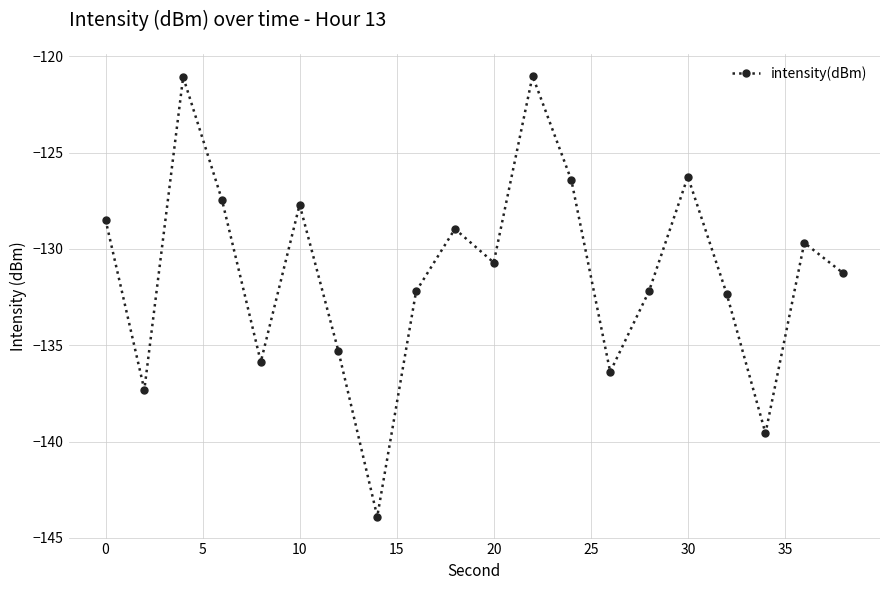

What is the minimum value shown in the chart?

-143.9